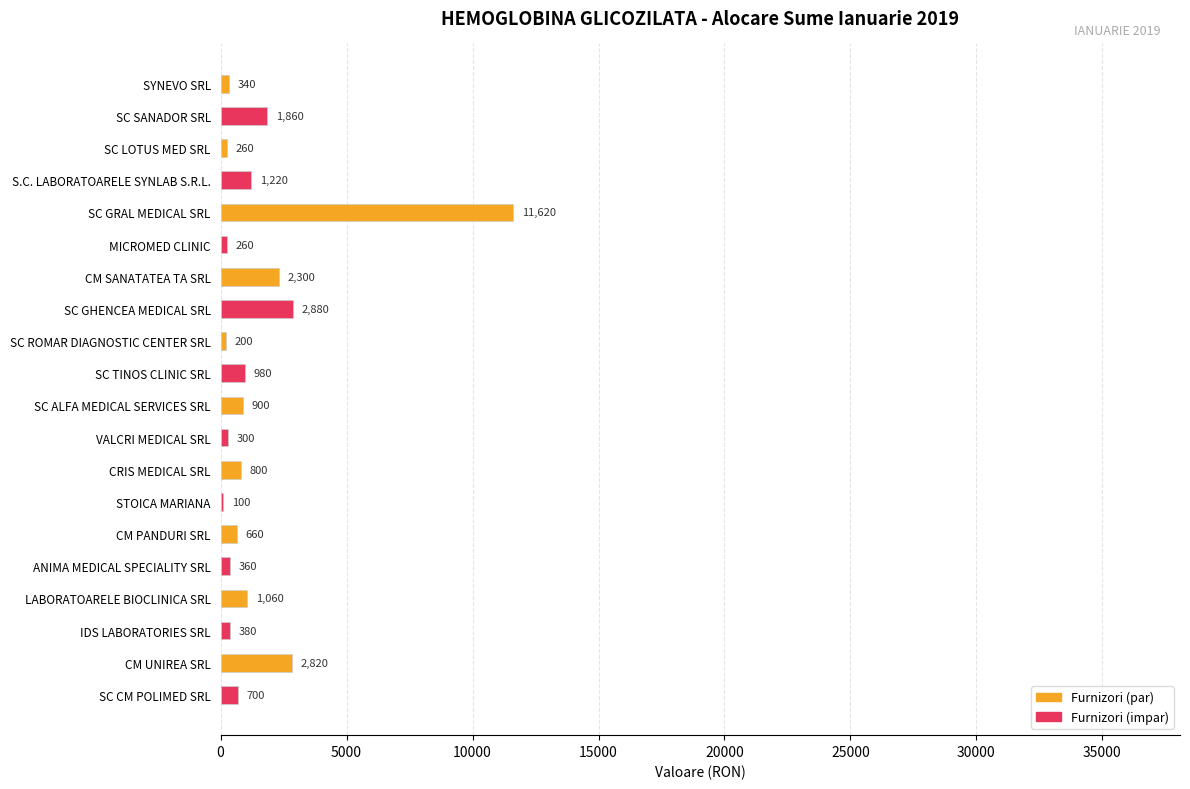

What is the ratio of the value at LABORATOARELE BIOCLINICA SRL to the value at CRIS MEDICAL SRL?

1.3